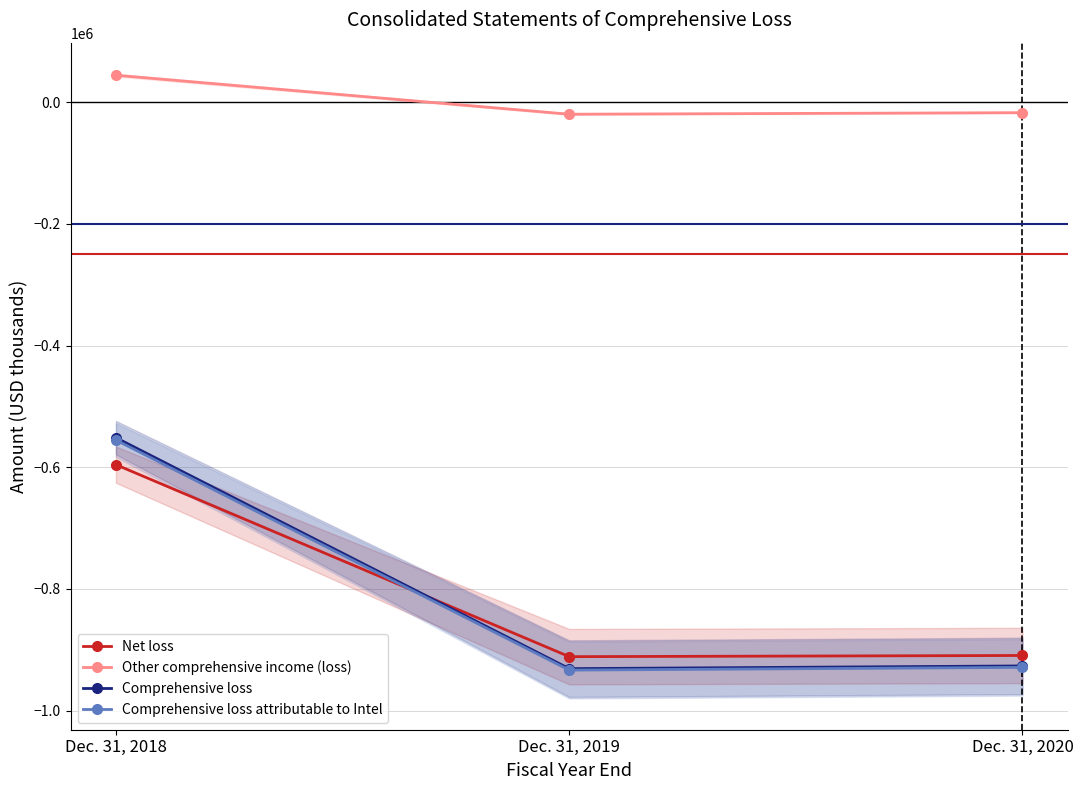

What is the difference between the highest and lowest values at Dec. 31, 2019?

913595